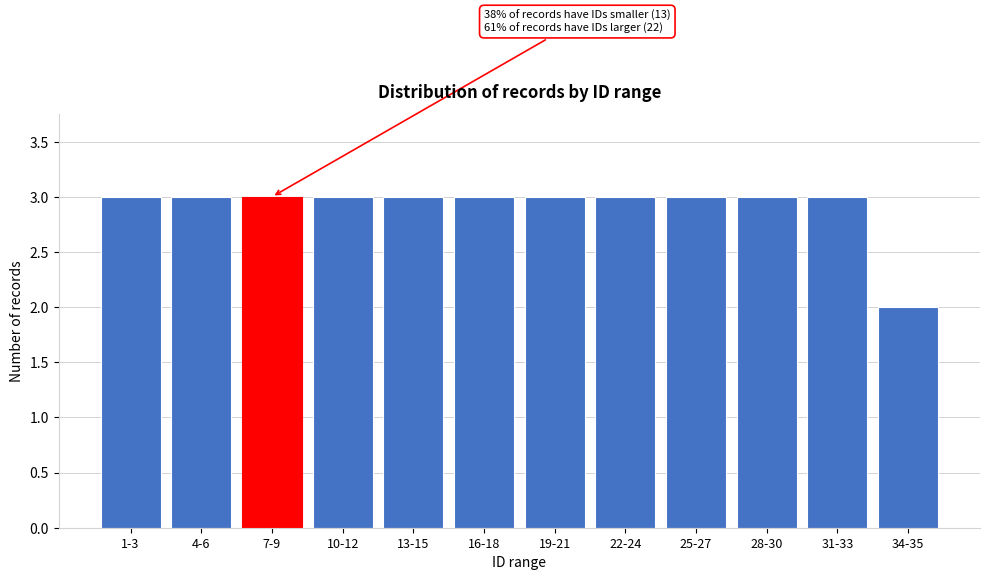

Reading left to right, what are all the values shown in this chart?

3	3	3	3	3	3	3	3	3	3	3	2